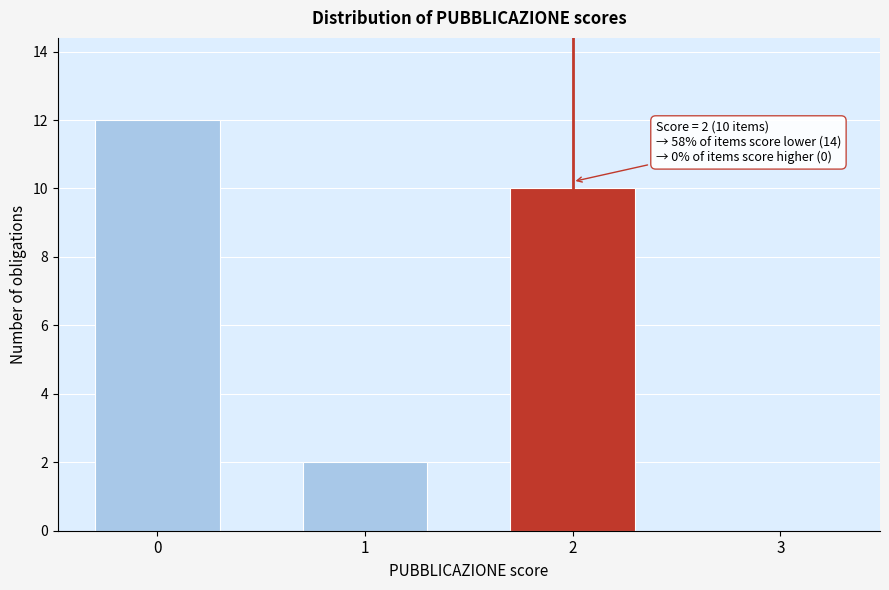

Reading left to right, extract all data points from this chart.

0=12	1=2	2=10	3=0